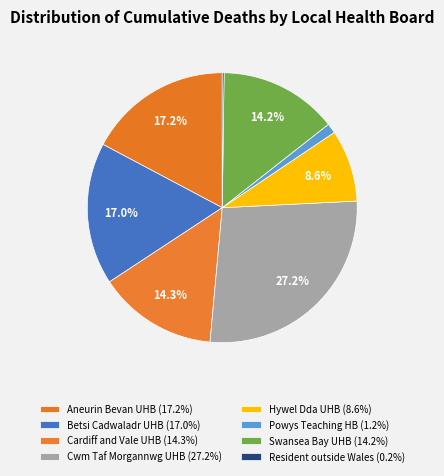

Is there a majority slice in this chart?

No